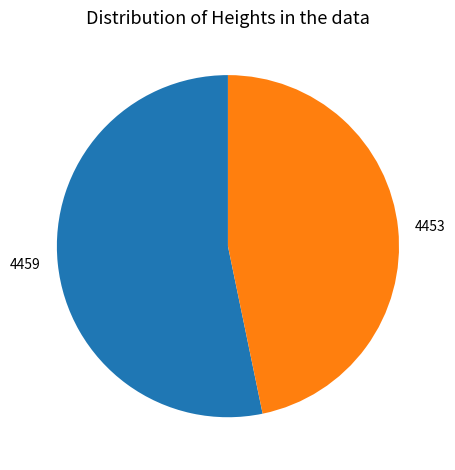

Combined, do 4459 and 4453 account for over 50%?

Yes